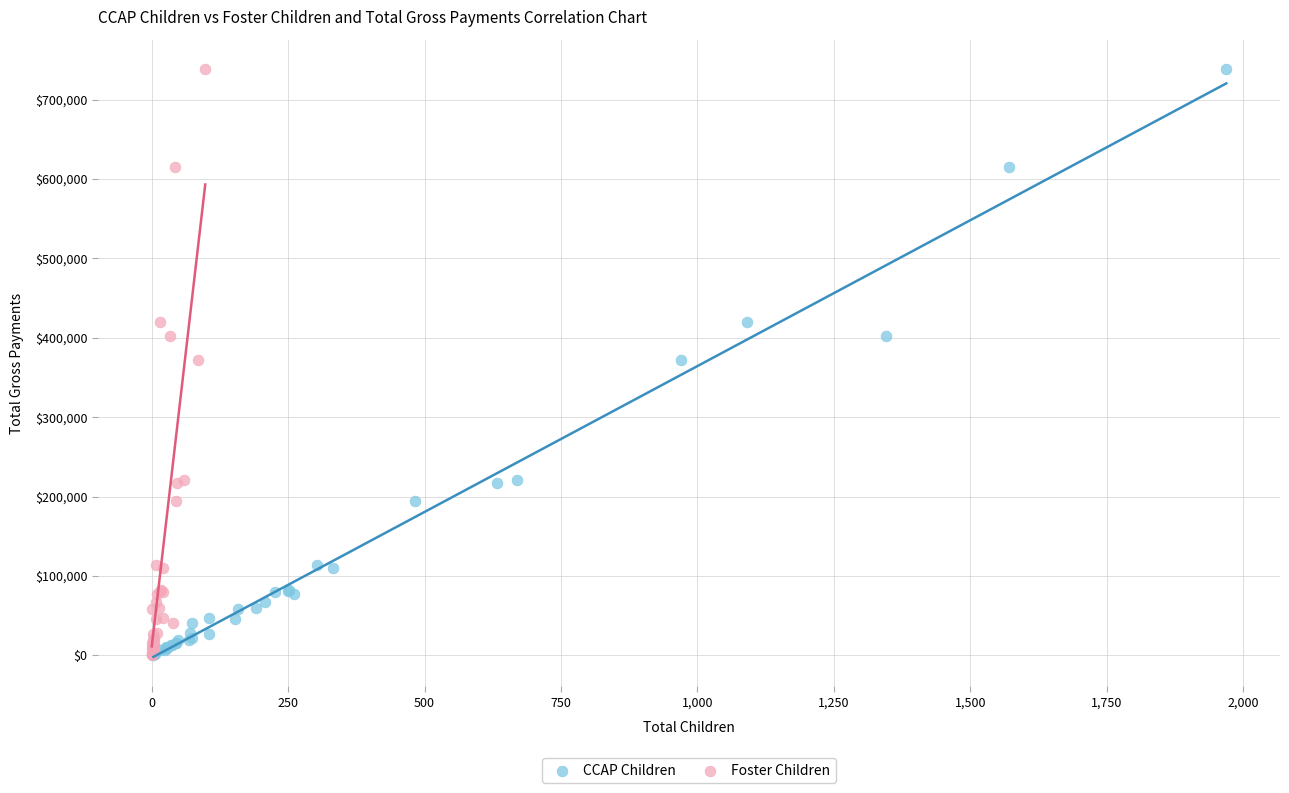

What are all the series names shown in the legend?

CCAP Children, Foster Children